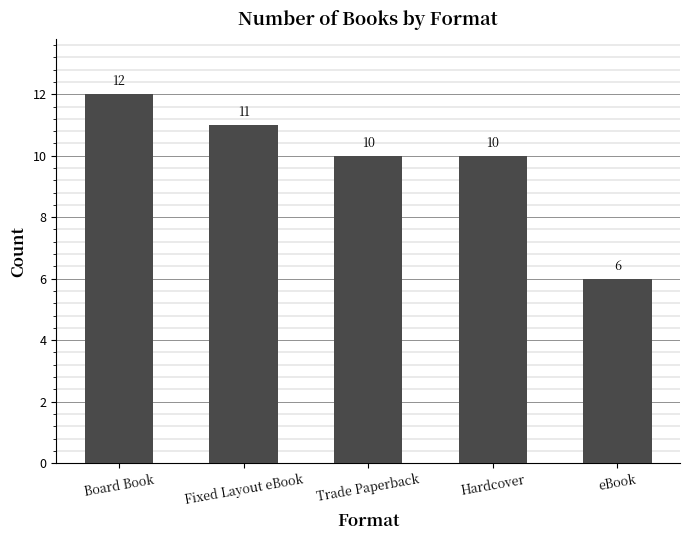

Which label corresponds to the largest value in the chart?

Board Book